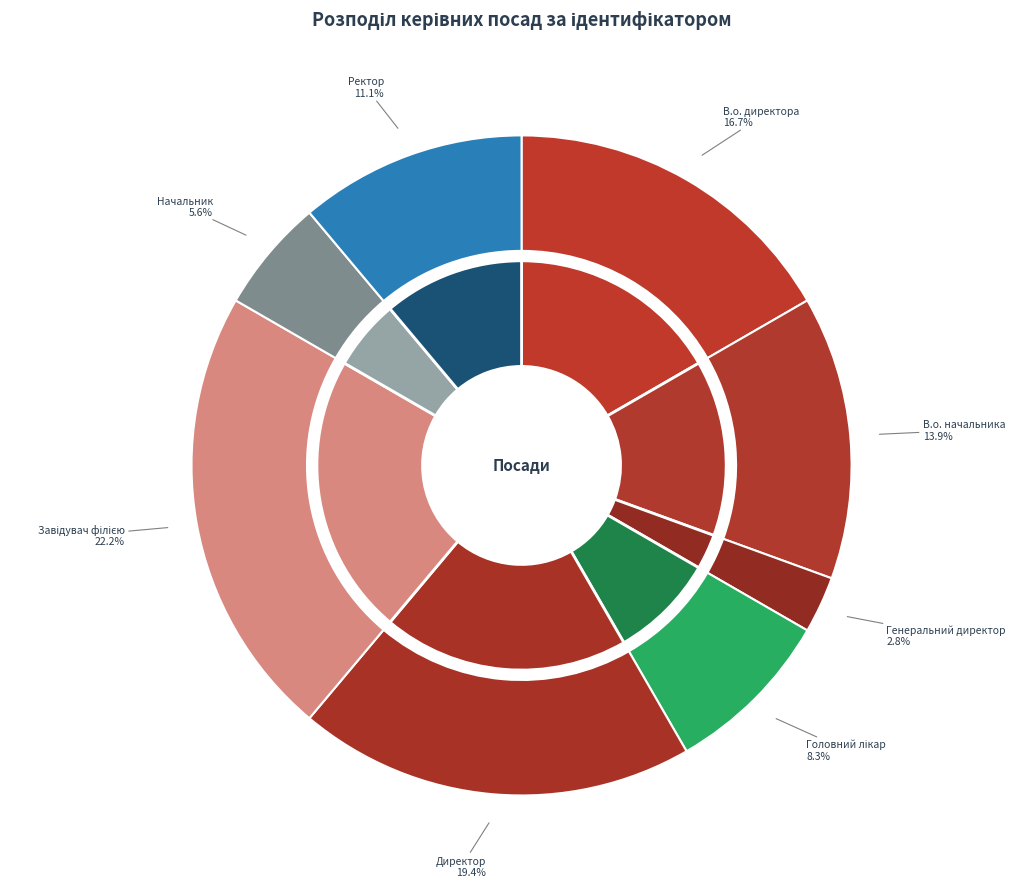

Do Начальник and Генеральний директор together represent more than half of the pie?

No